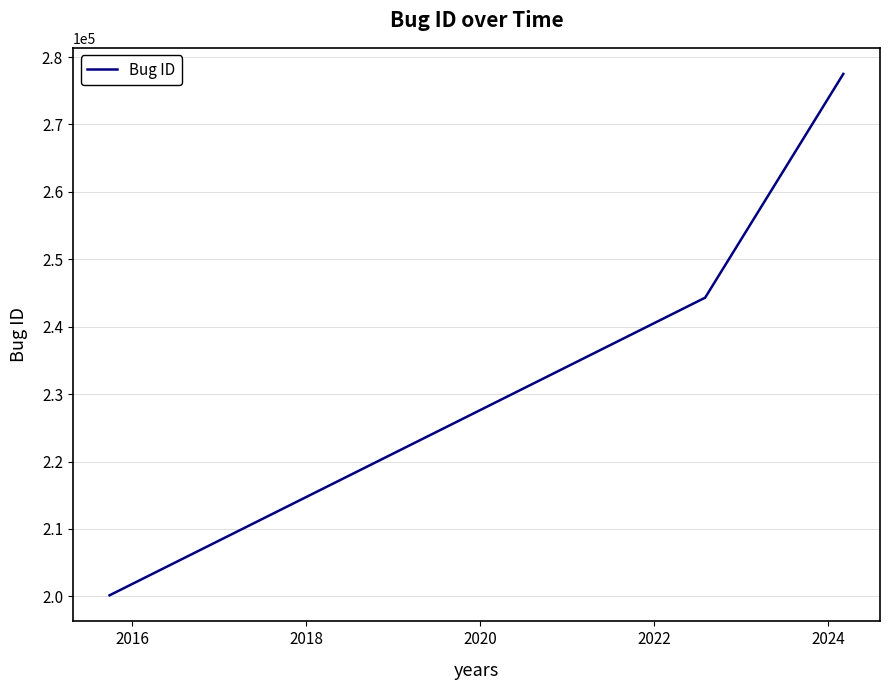

What is the sum of all values?

721966